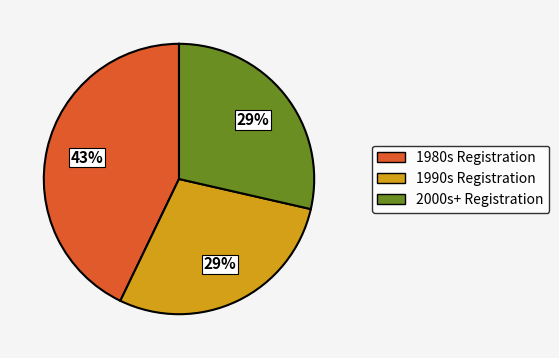

What is the largest slice in the pie chart?

1980s Registration